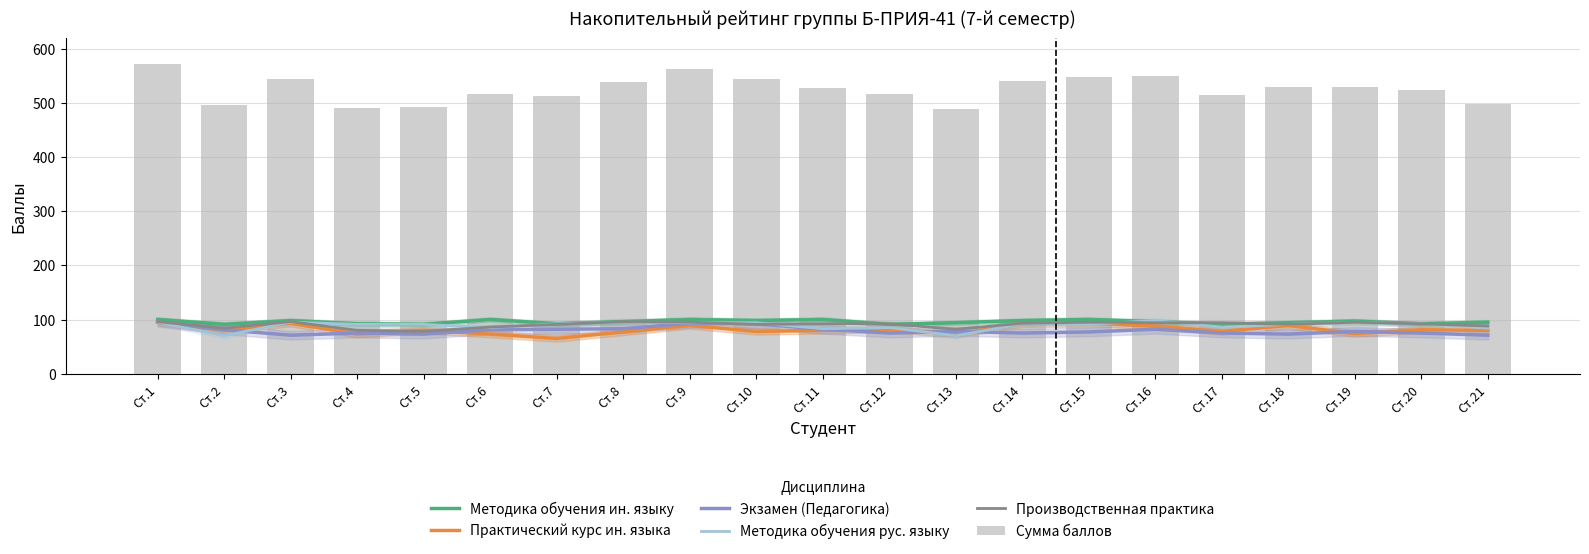

What are all the series names shown in the legend?

Методика обучения ин. языку, Практический курс ин. языка, Экзамен (Педагогика), Методика обучения рус. языку, Производственная практика, Сумма баллов